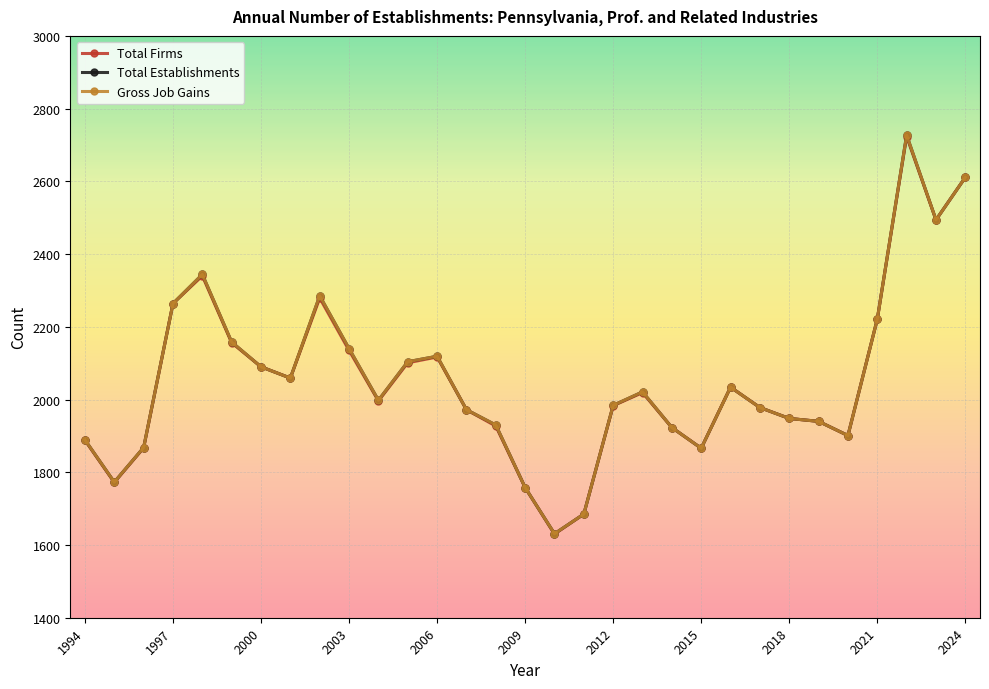

At which label does Total Firms first exceed 1996?

1997